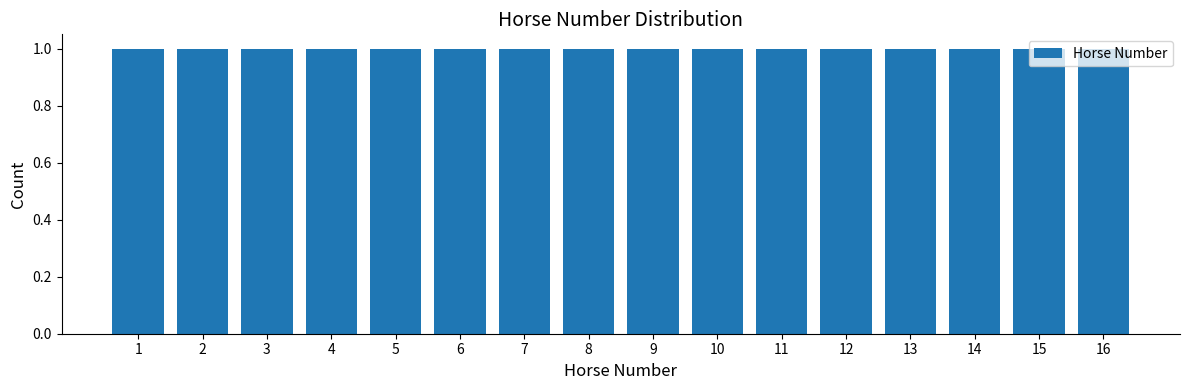

Reading left to right, transcribe this chart: for each bar, give the range it covers on the x-axis and its height. The values are not printed on the chart, so give them approximately, as read against the axis.

0.5 to 1.5: 1
1.5 to 2.5: 1
2.5 to 3.5: 1
3.5 to 4.5: 1
4.5 to 5.5: 1
5.5 to 6.5: 1
6.5 to 7.5: 1
7.5 to 8.5: 1
8.5 to 9.5: 1
9.5 to 10.5: 1
10.5 to 11.5: 1
11.5 to 12.5: 1
12.5 to 13.5: 1
13.5 to 14.5: 1
14.5 to 15.5: 1
15.5 to 16.5: 1